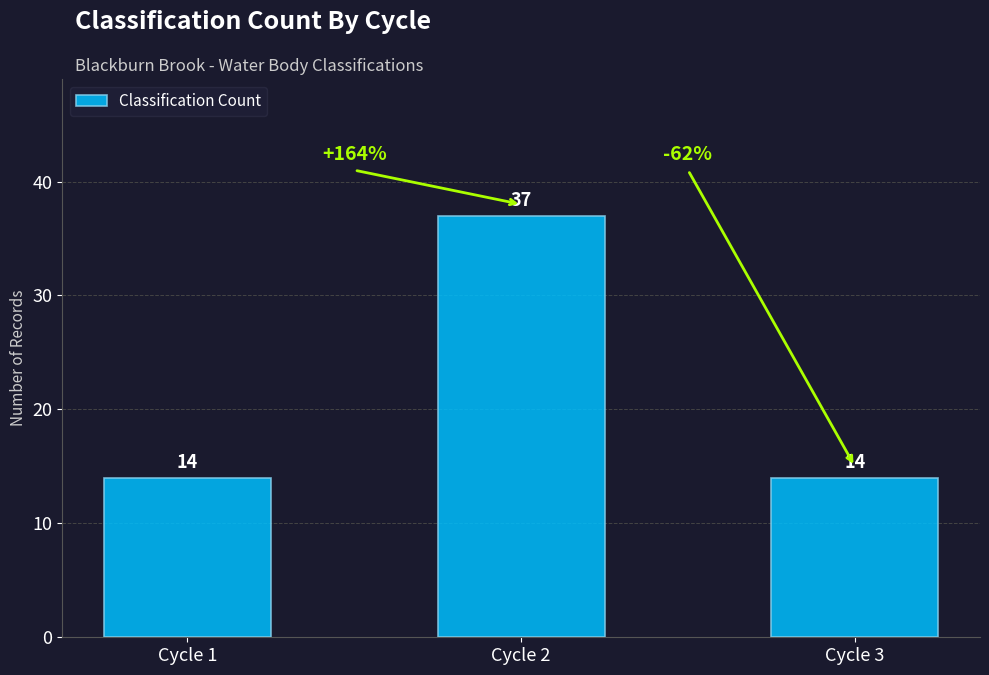

What value does the data have at Cycle 3?

14